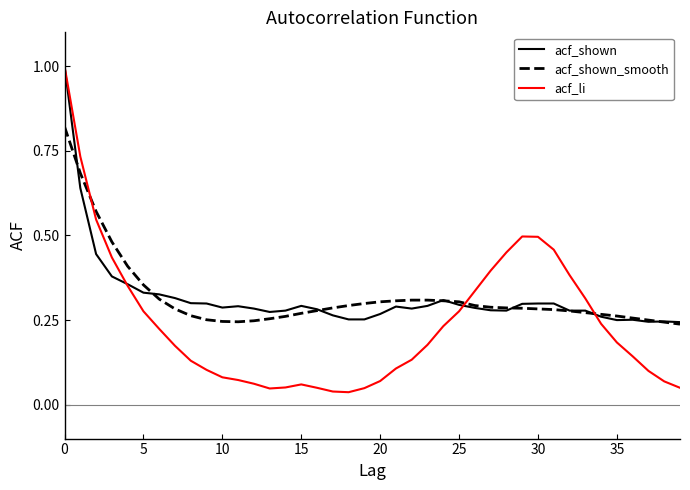

Which series has the largest range (max minus min)?

acf_li